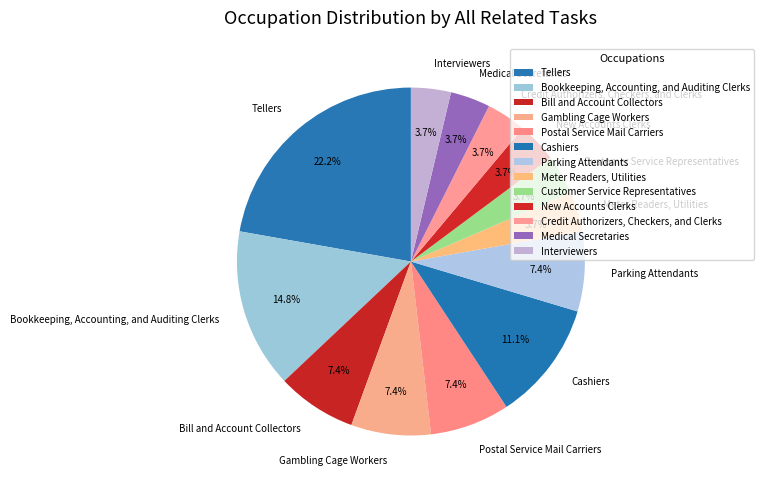

How much of the chart is everything except Gambling Cage Workers?

92.6%